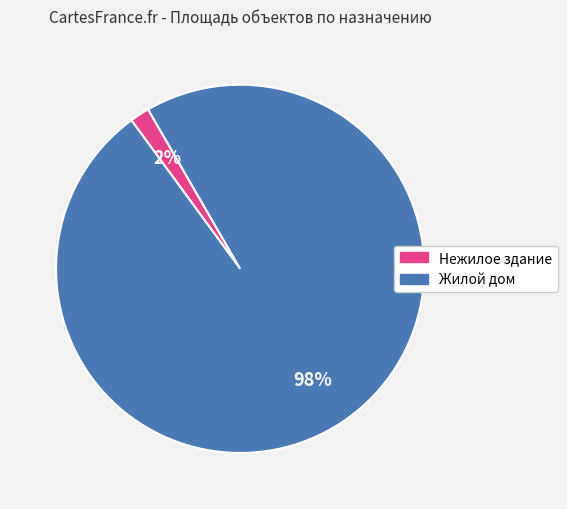

To the nearest percent, what is the average slice percentage?

50%